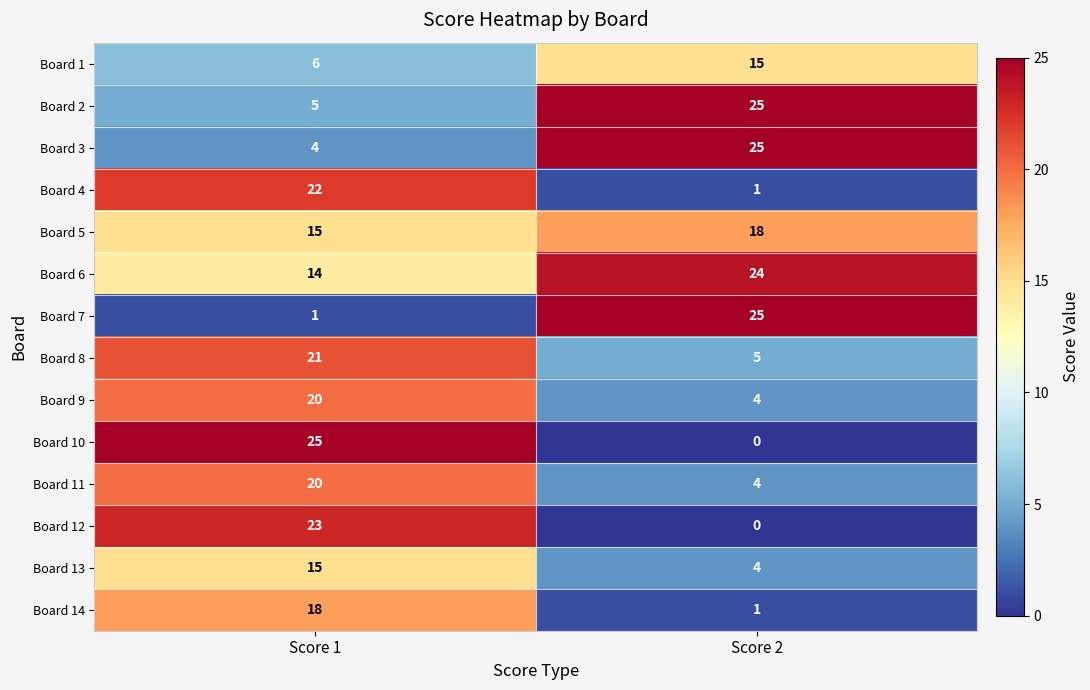

At how many categories does at least one series exceed 5?

2